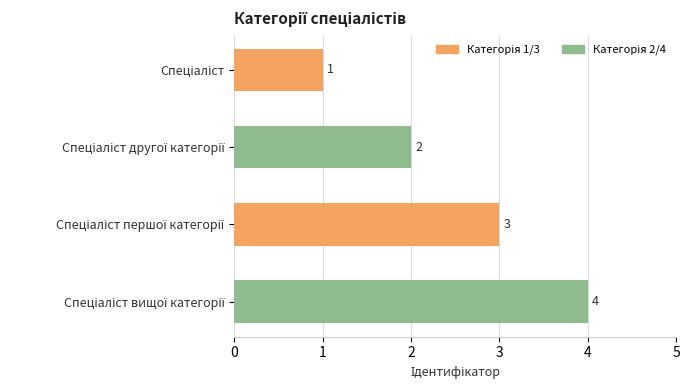

How many values are between 2 and 4?

3